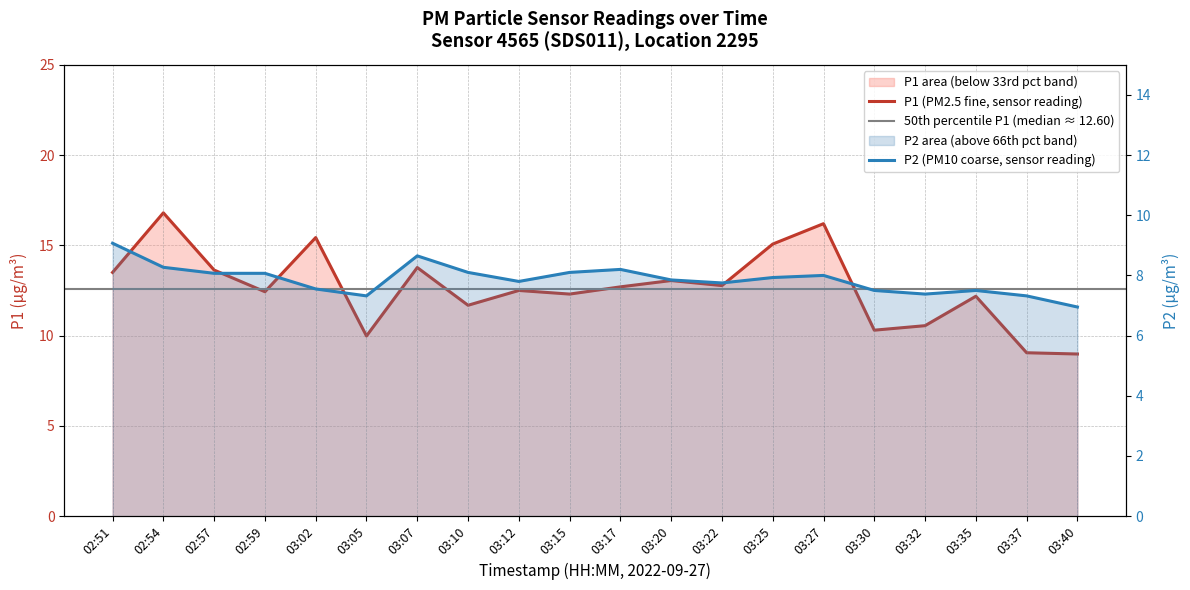

Does the chart display data point markers on the line(s)?

No